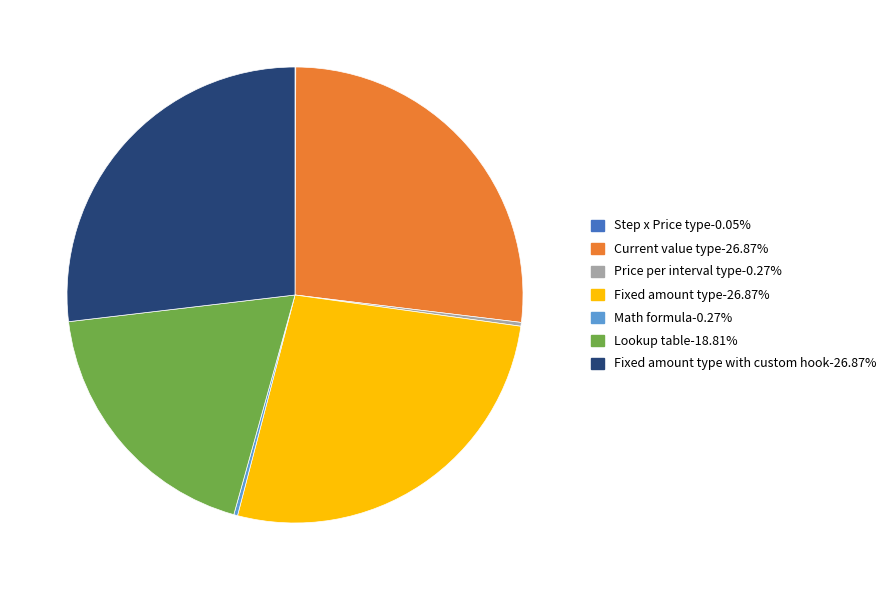

Does any single category account for the majority?

No